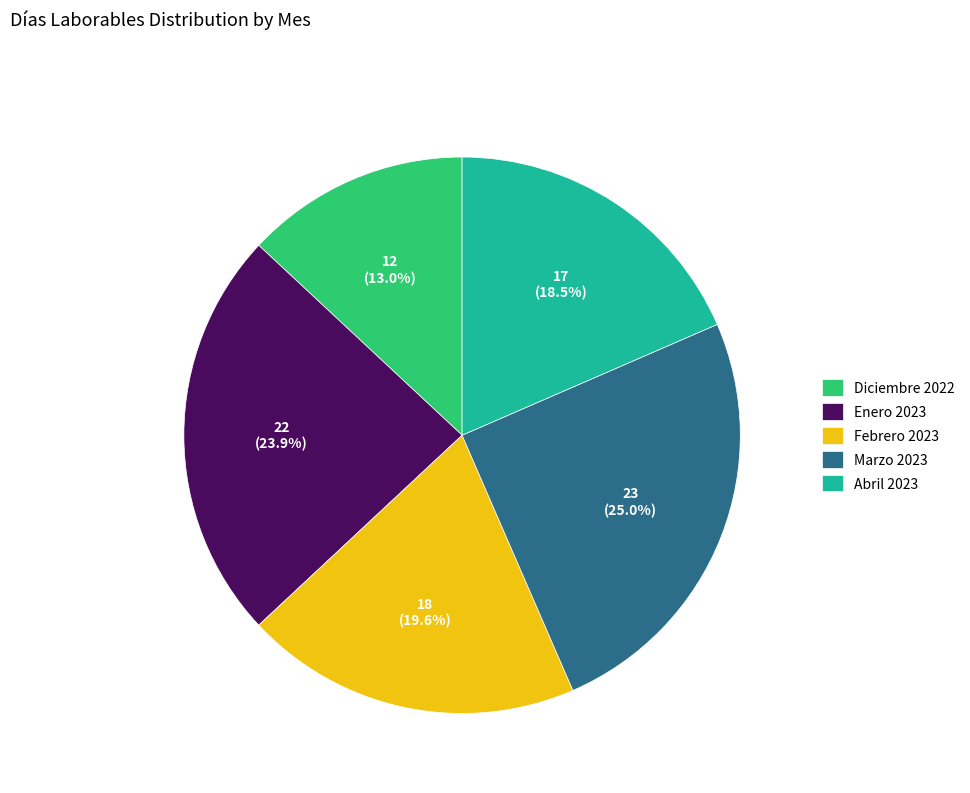

Which category has the smallest portion of the pie?

Diciembre 2022